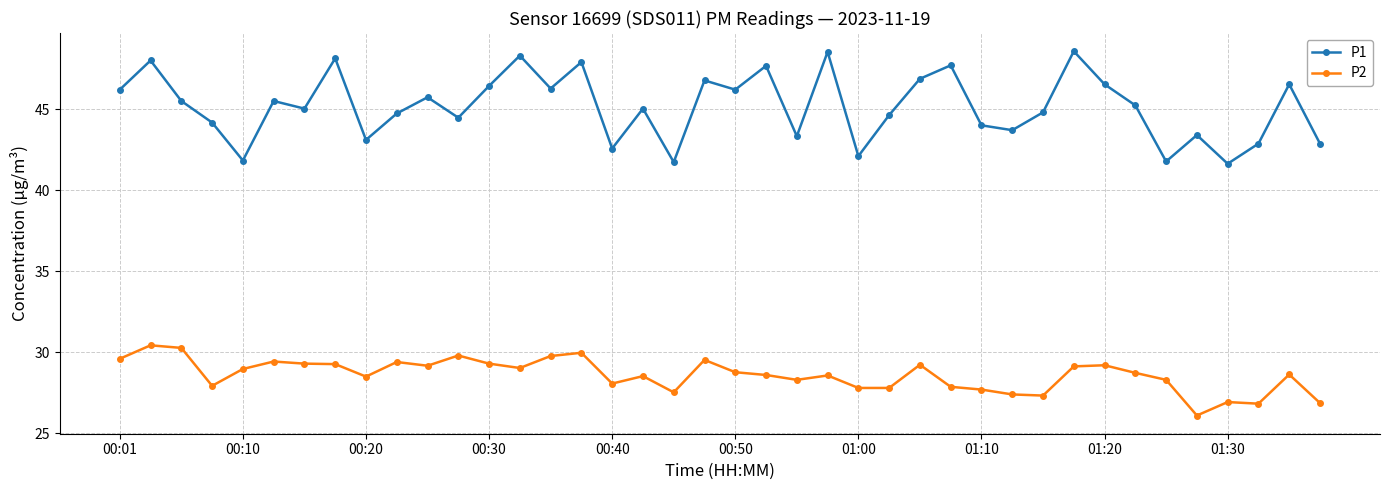

What is the value of the P1 point at the 32nd from the left?

48.6